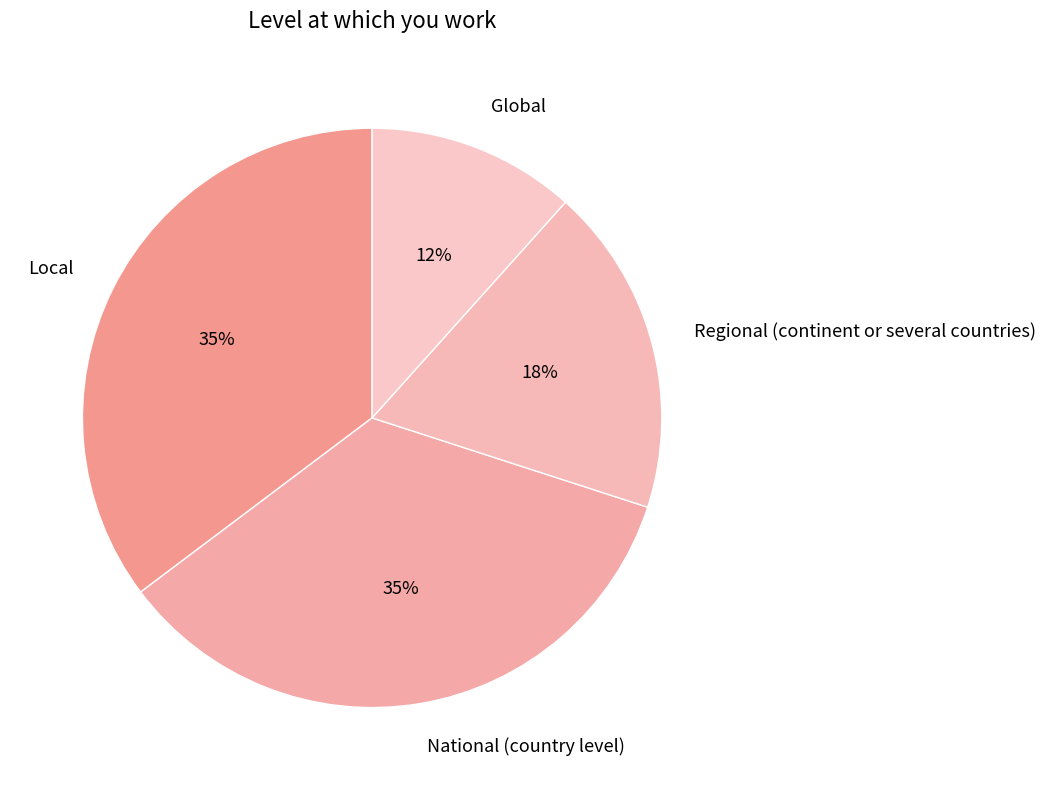

What percentage is the Regional (continent or several countries) slice, to the nearest percent?

18%